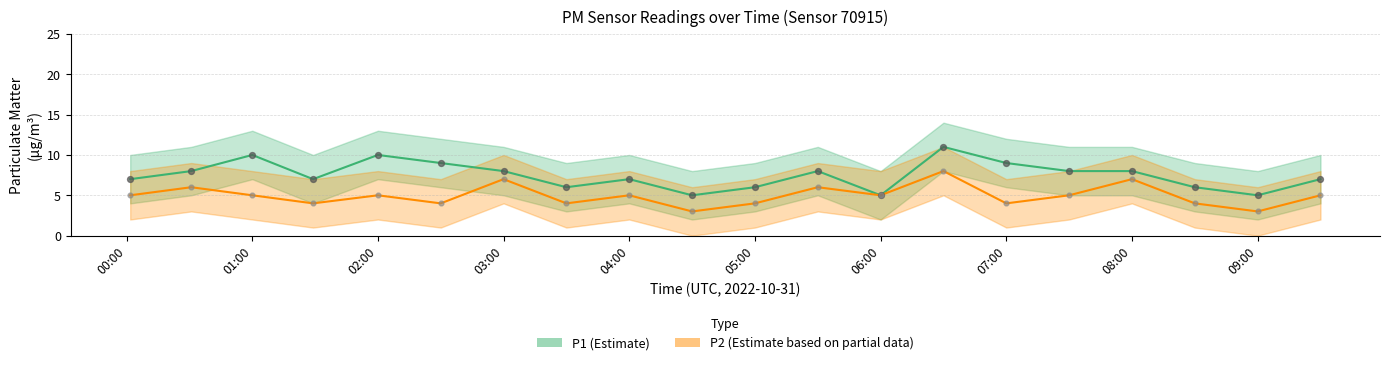

At which category is the sum across all series the highest?

06:30